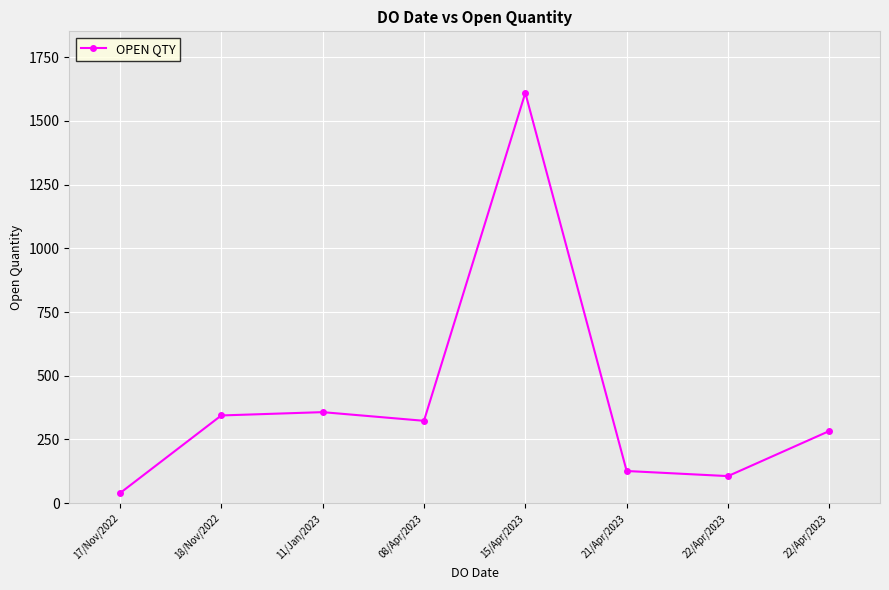

Is this an area chart (filled region under the line)?

No